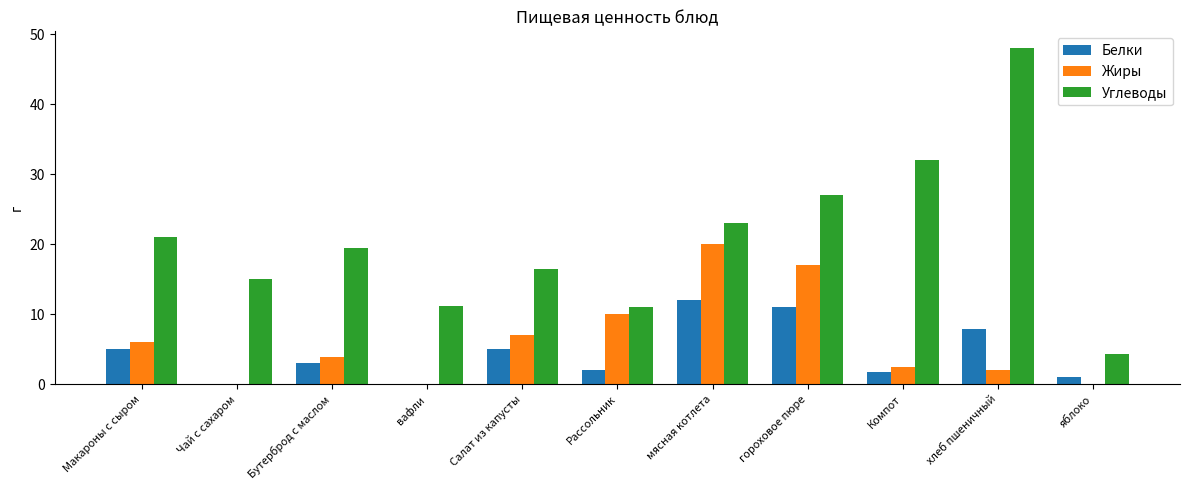

Where does the Углеводы series first go above 19?

Макароны с сыром